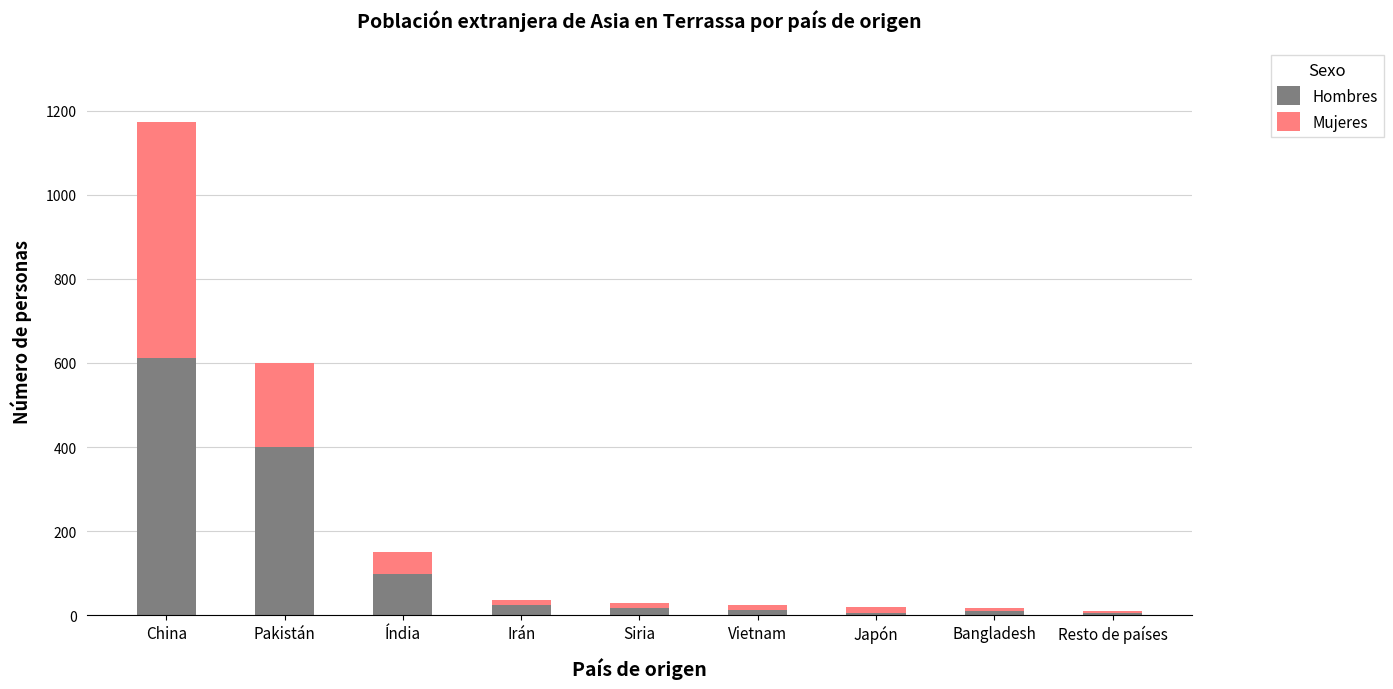

The Hombres series shows 613 at China. True or false?

True